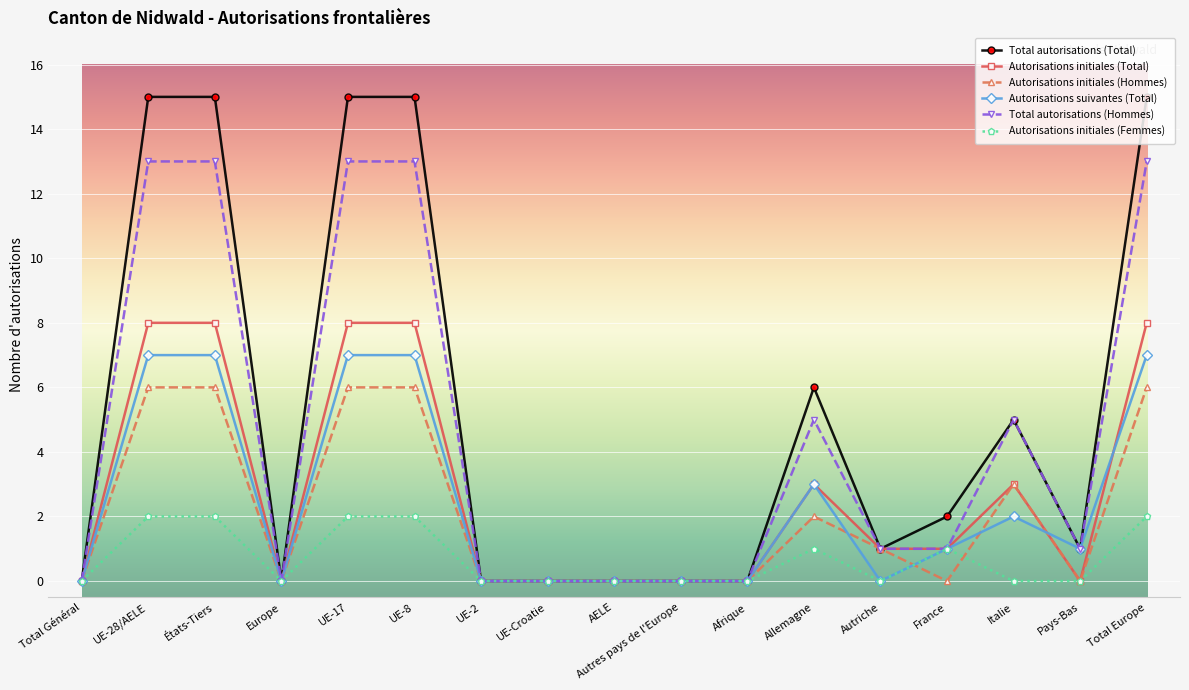

How many lines are shown in the chart?

6